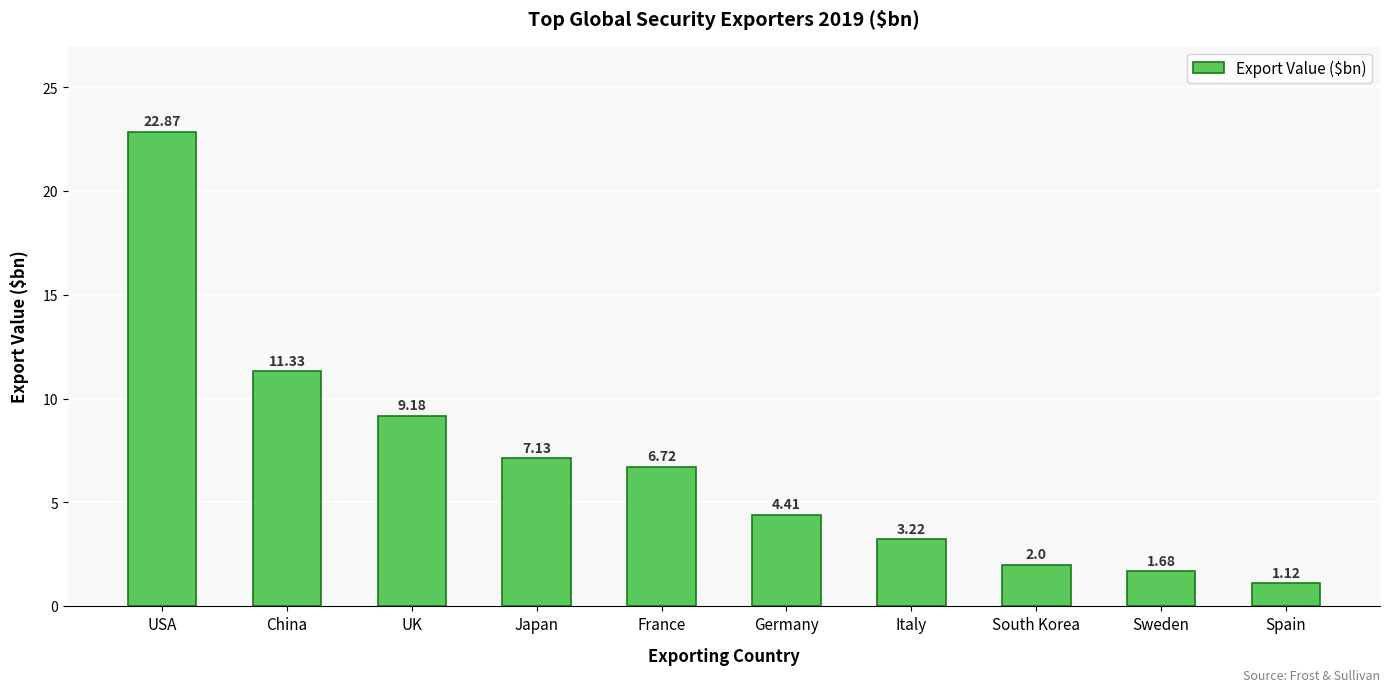

Rank the categories by value from lowest to highest.

Spain, Sweden, South Korea, Italy, Germany, France, Japan, UK, China, USA